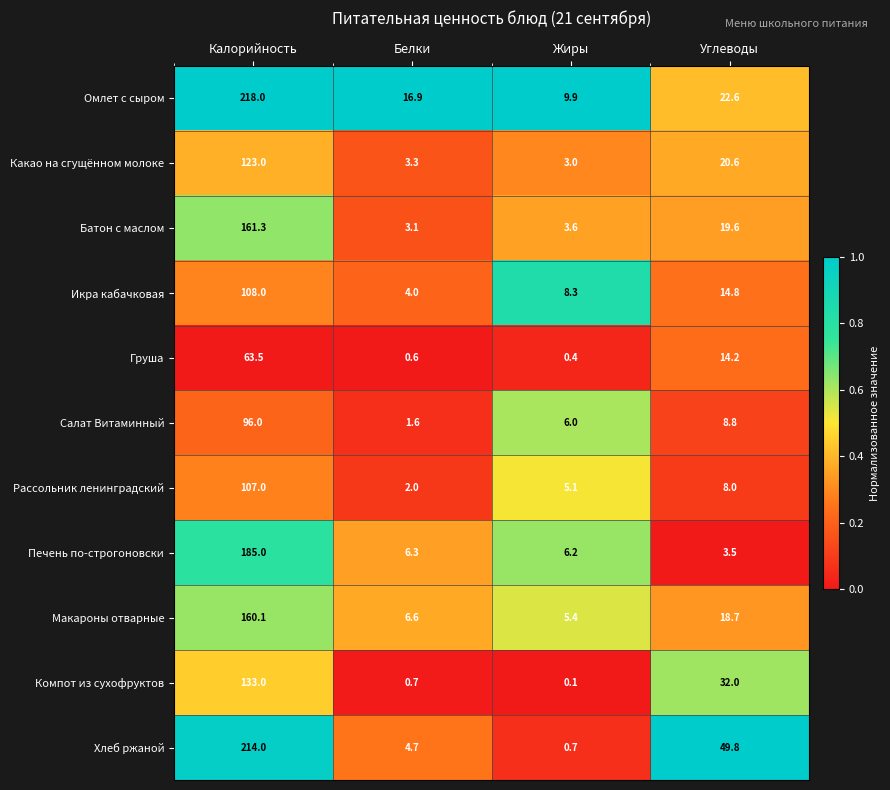

What is the difference between the Рассольник ленинградский values at Жиры and Белки?

3.1